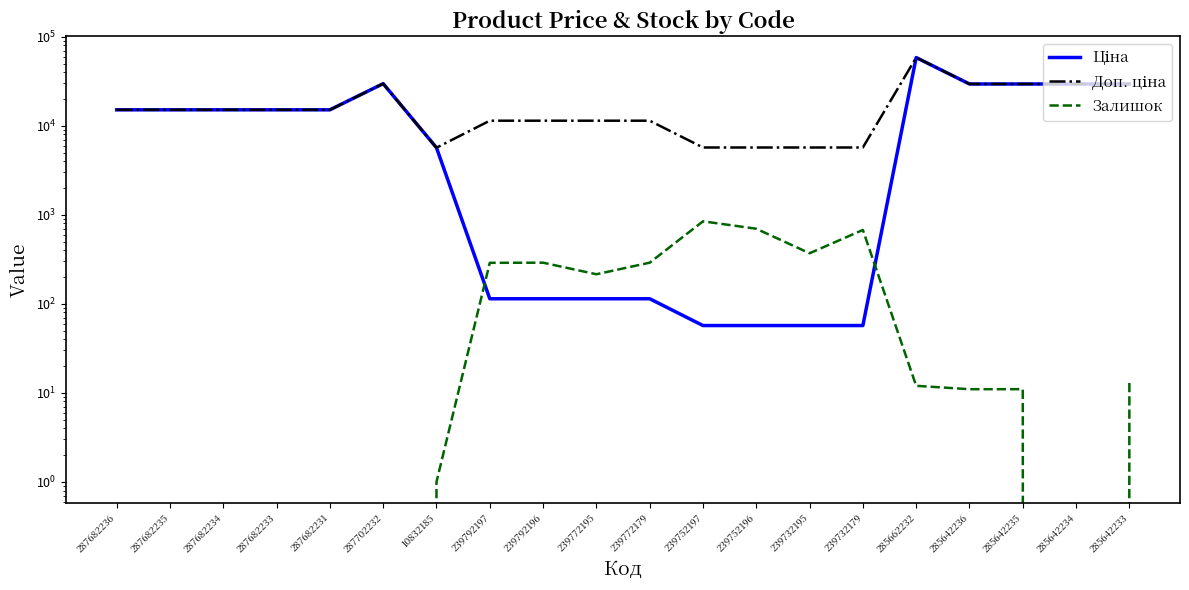

What is the lowest value of the Доп. ціна series?

5673.8